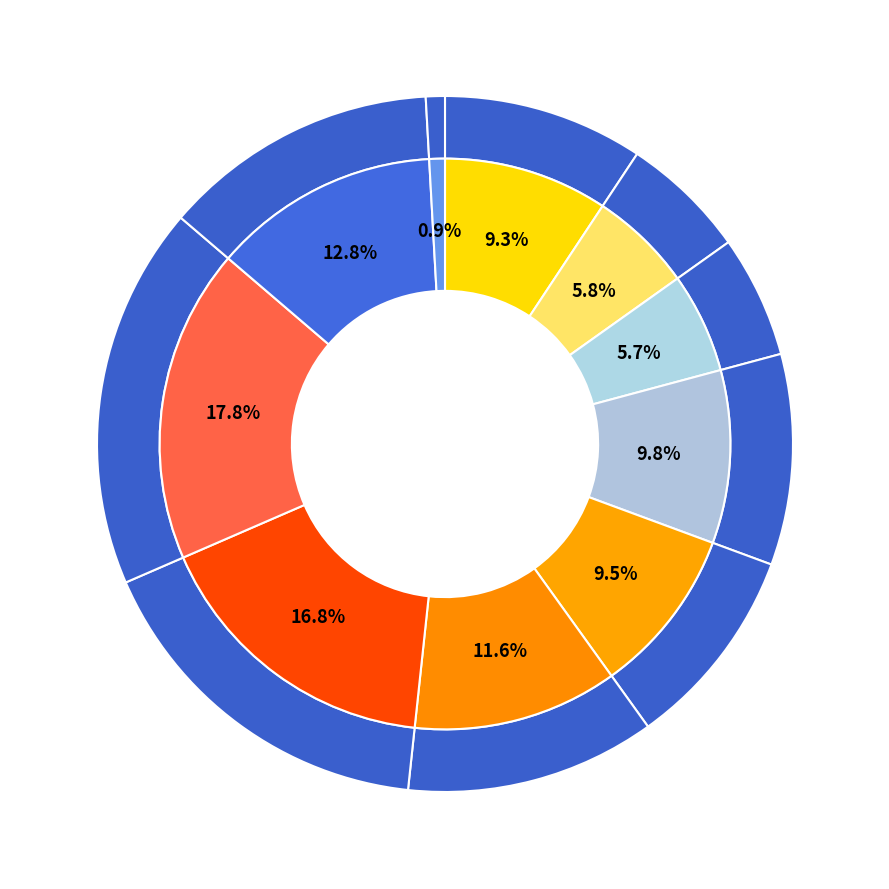

How much of the chart is everything except pct45?

90.5%